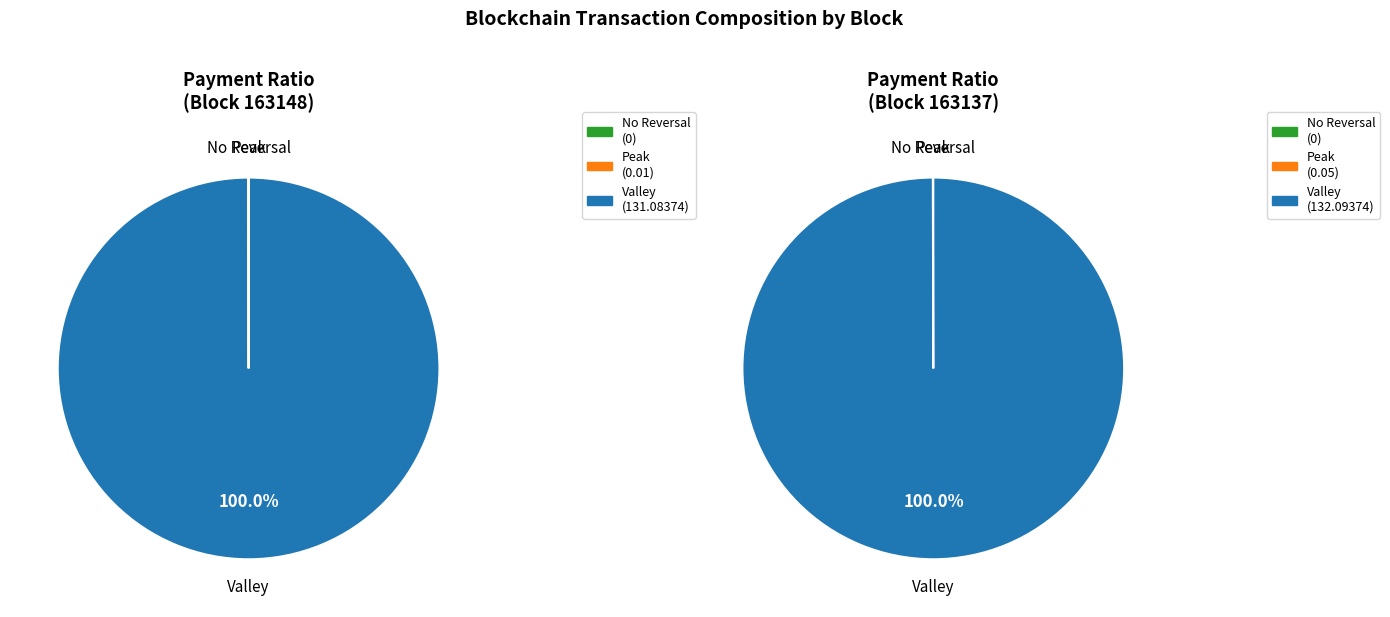

Which has a higher value, 163148 or 163137?

163148